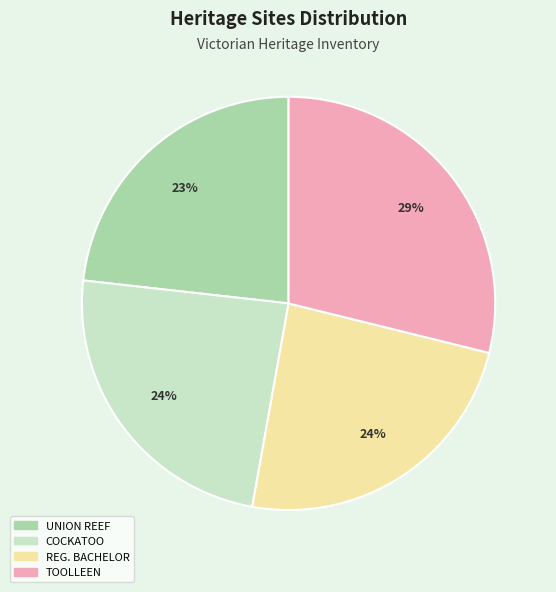

Does any single category account for the majority?

No